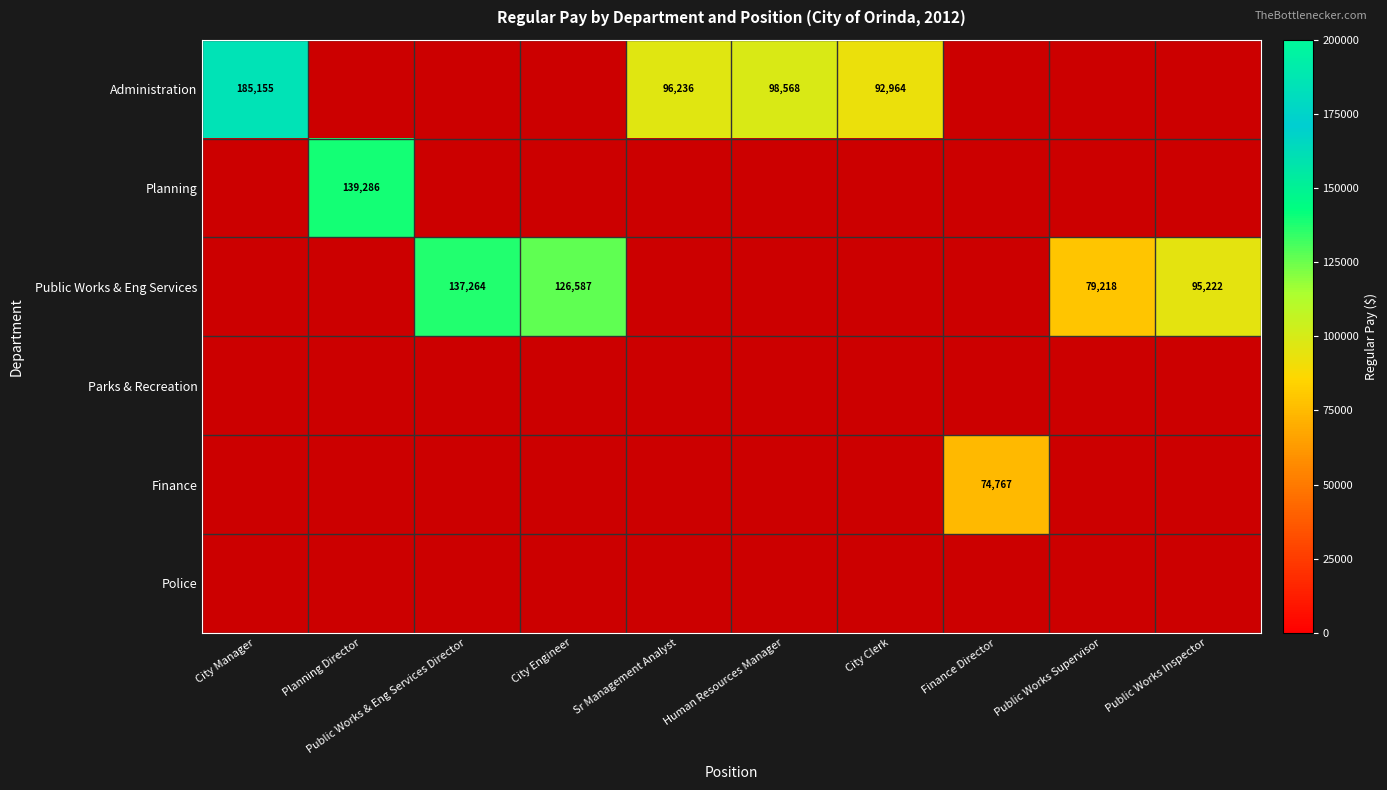

Which label corresponds to the smallest value in the chart?

Finance Director